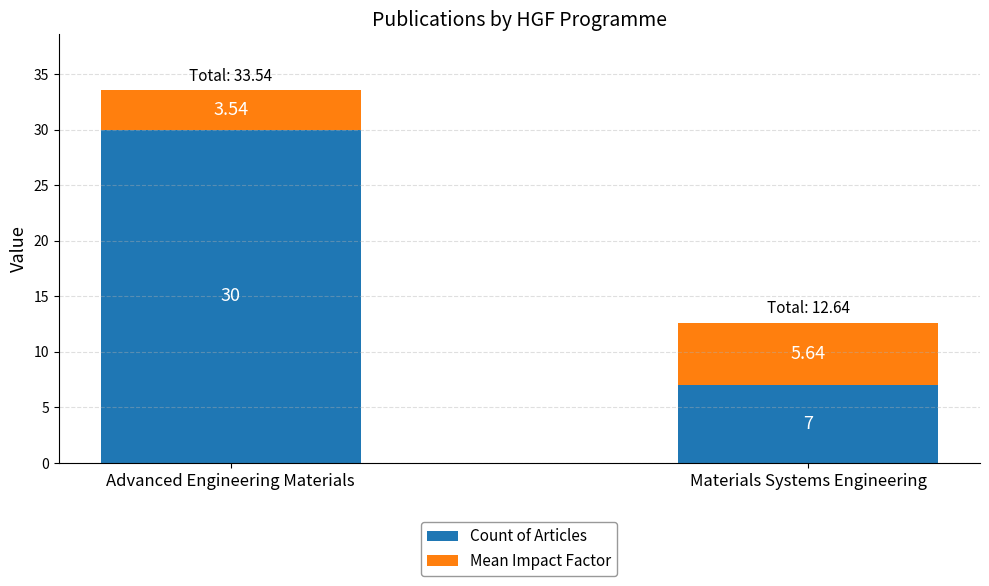

Which category has the lowest value in the Count of Articles series?

Materials Systems Engineering